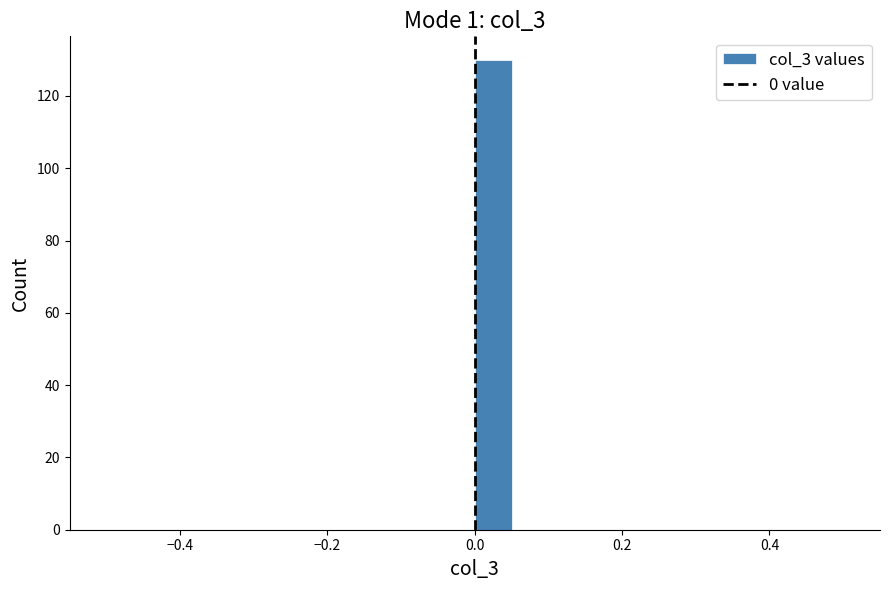

Read against the x-axis, roughly where is the centre of the tallest bar?

0.02